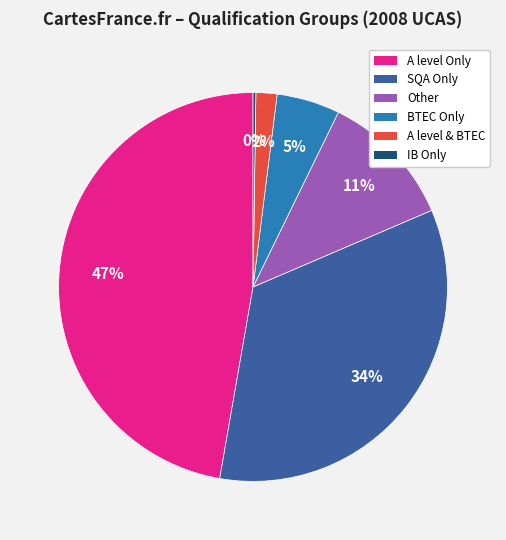

Which has a higher value, BTEC Only or SQA Only?

SQA Only